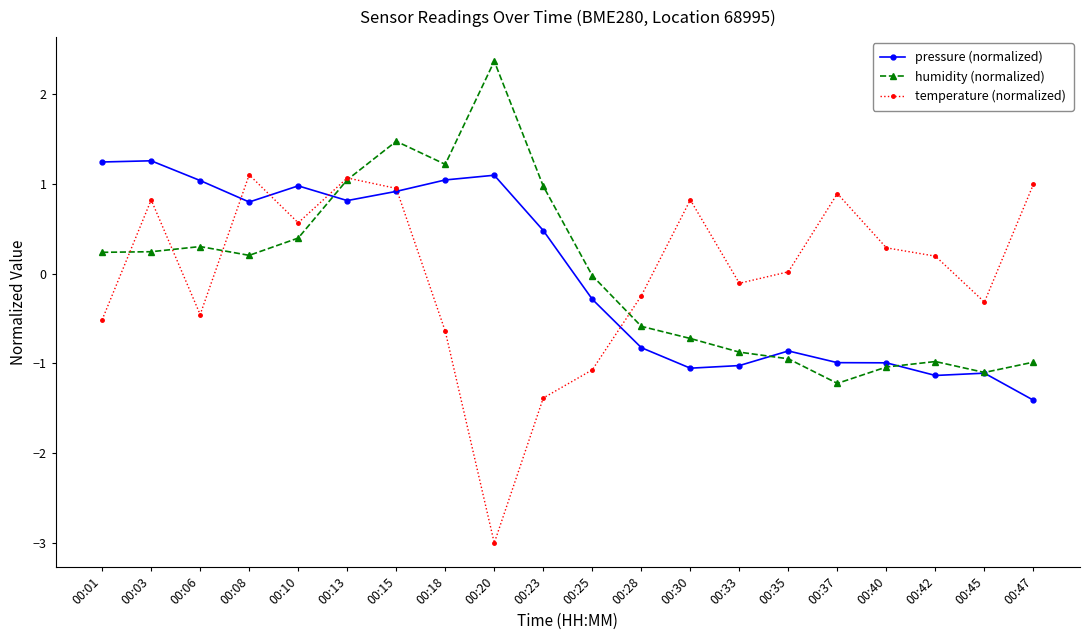

True or false: humidity (normalized) and pressure (normalized) cross at least once.

True